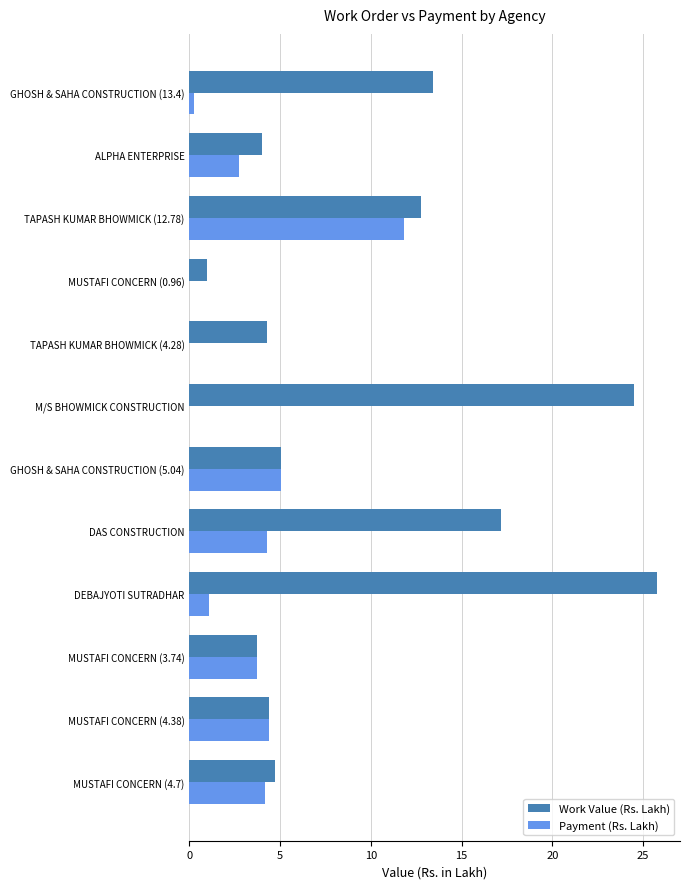

What is the approximate value of Work Value (Rs. Lakh) at DAS CONSTRUCTION?

17.2